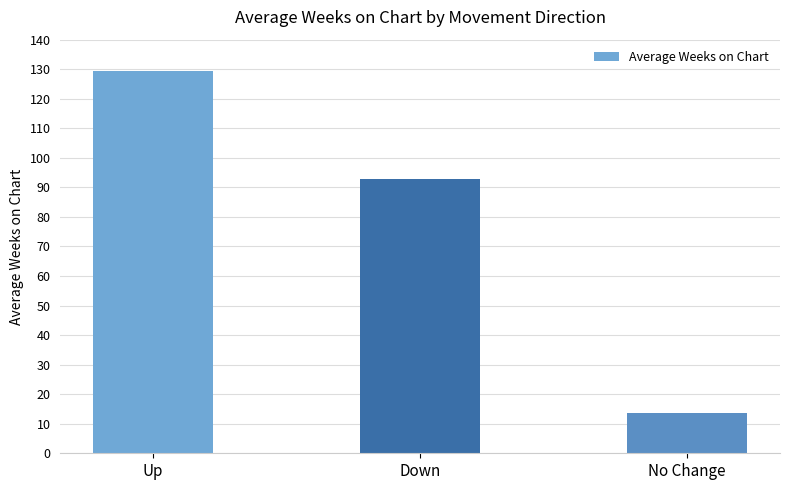

What is the label of the 2nd bar from the right?

Down